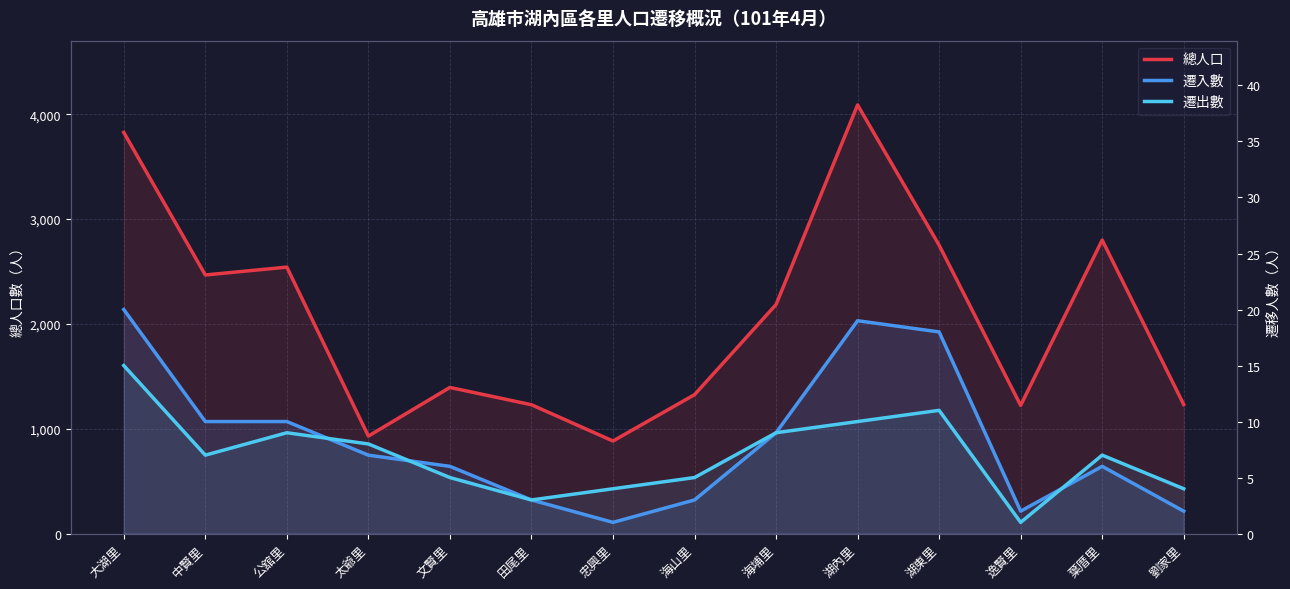

True or false: 遷出數 and 總人口 intersect in this chart.

False